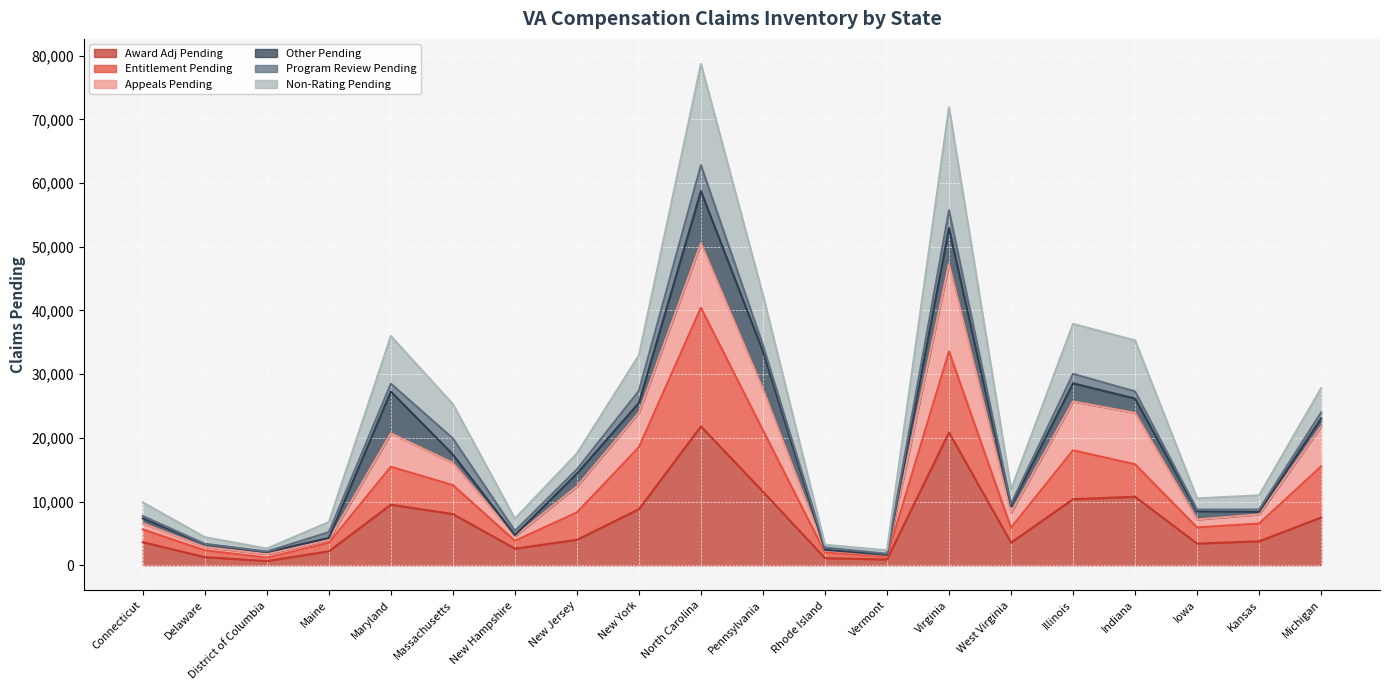

How many values in the Non-Rating Pending series exceed 17543?

9